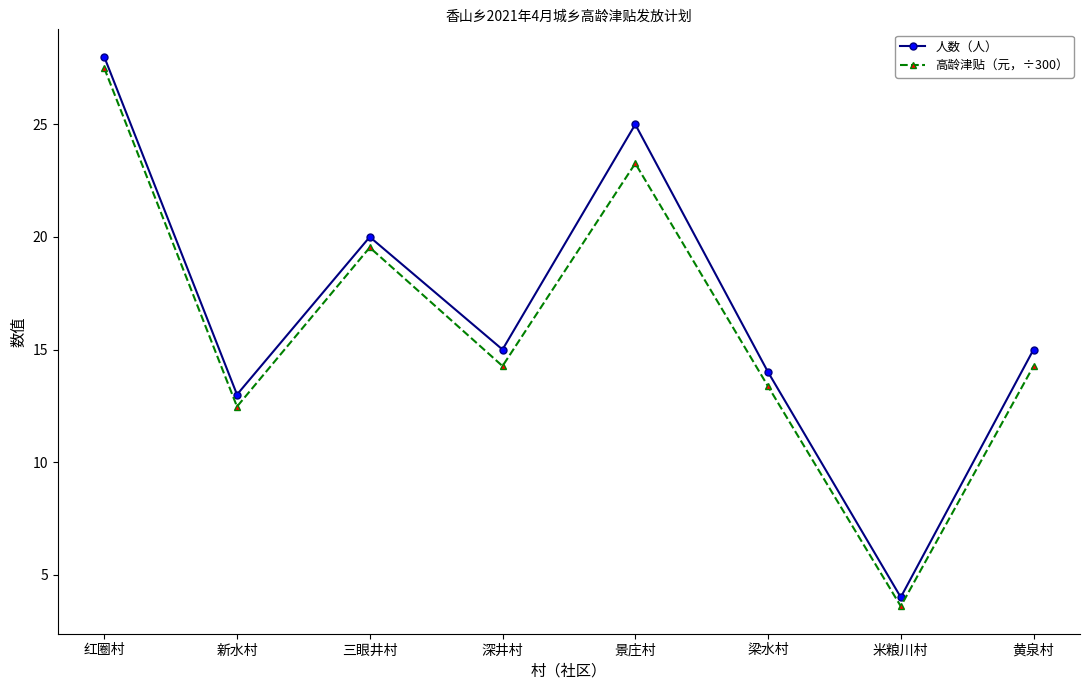

What is the label of the 7th point from the right?

新水村